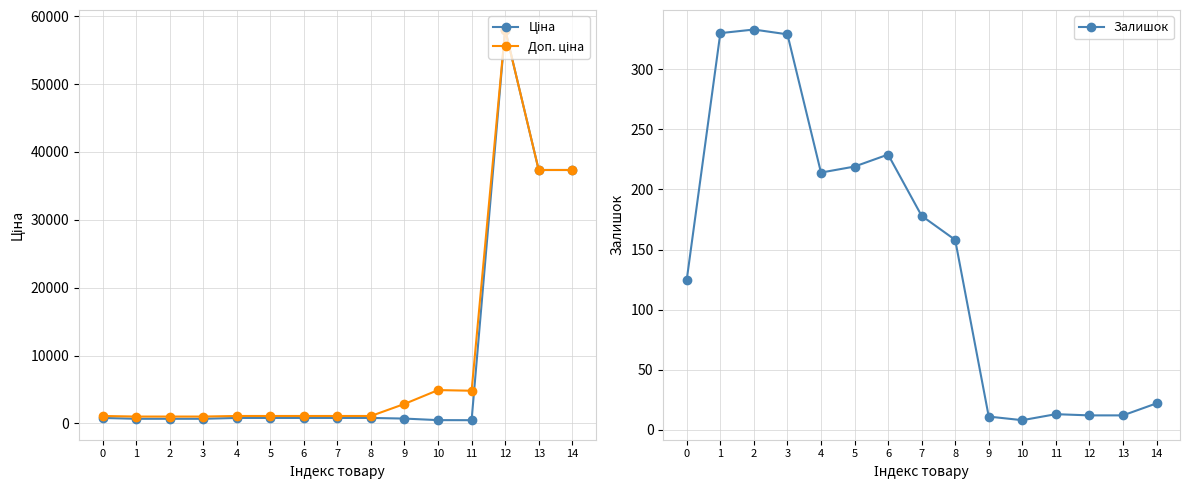

What is the average value of the Залишок series?

146